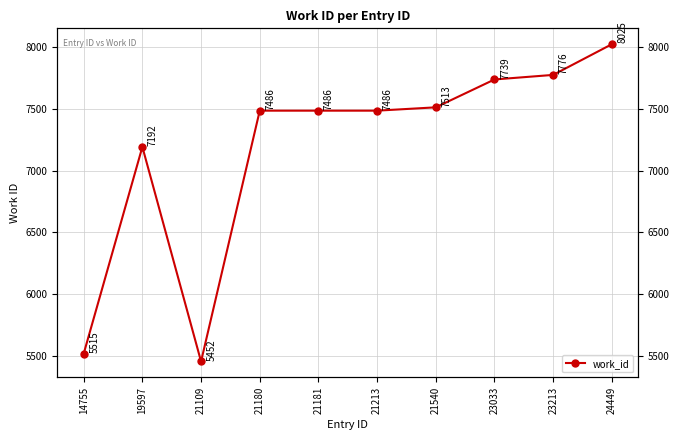

Which has a higher value, 14755 or 21181?

21181